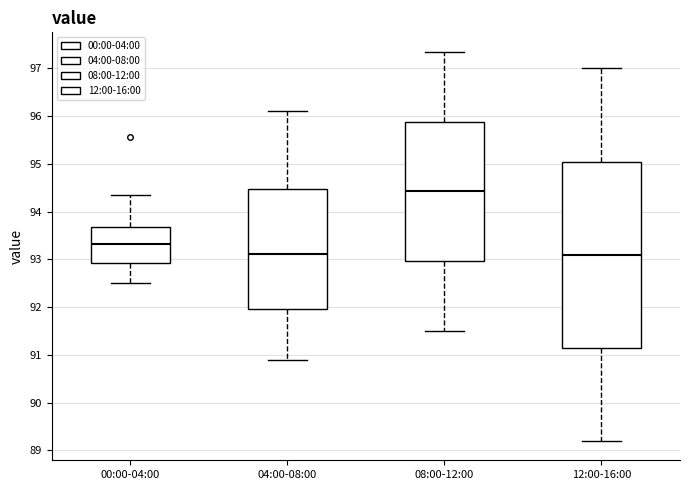

Where does the median line of the box for 12:00-16:00 sit on the y-axis? The values are not printed on the chart, so give them approximately, as read against the axis.

93.1